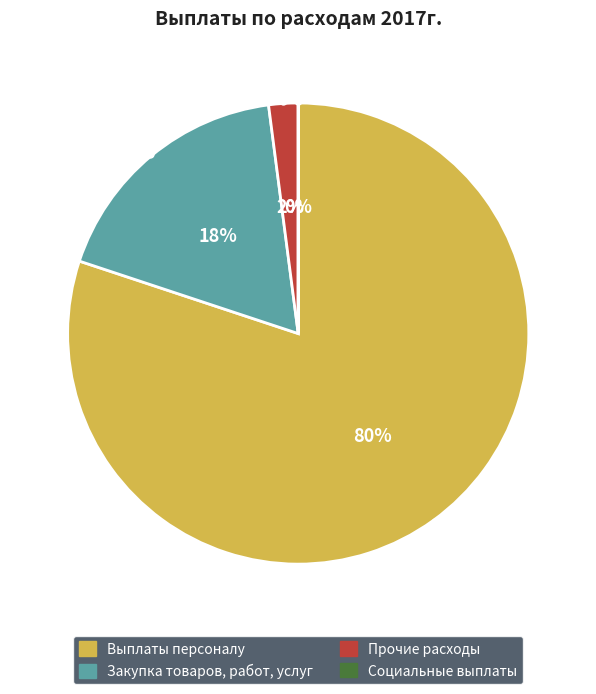

Is Прочие расходы the majority of the pie?

No